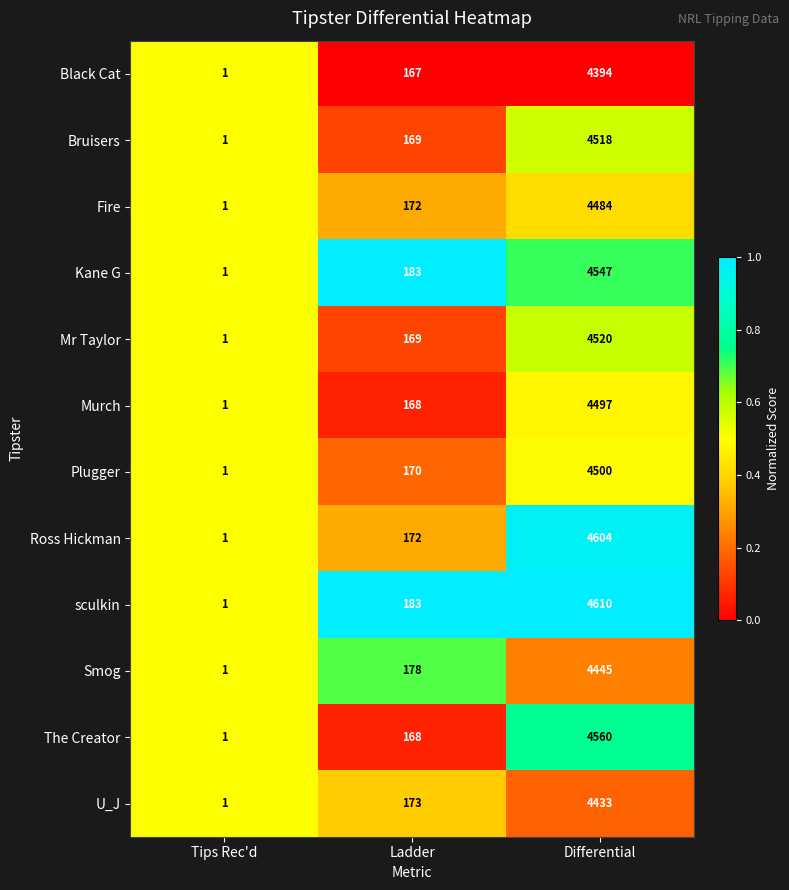

Where is Ross Hickman nearest to the value 2302?

Ladder